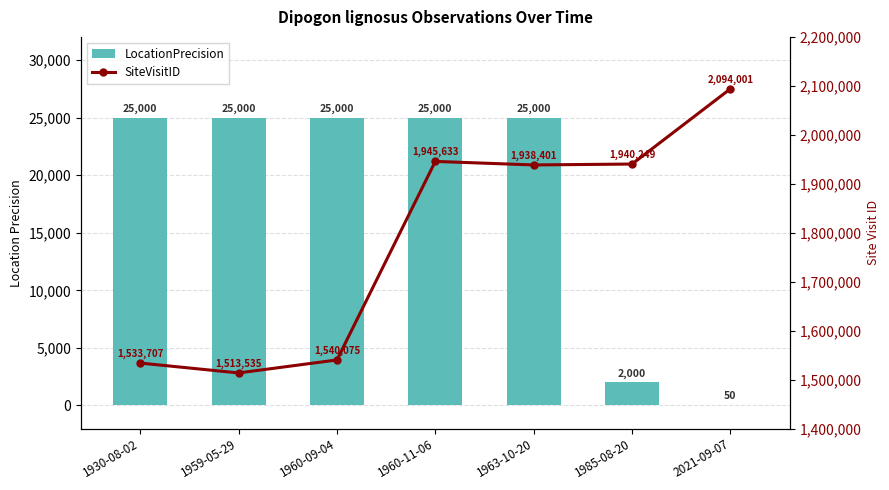

Which category has the lowest value in the LocationPrecision series?

2021-09-07